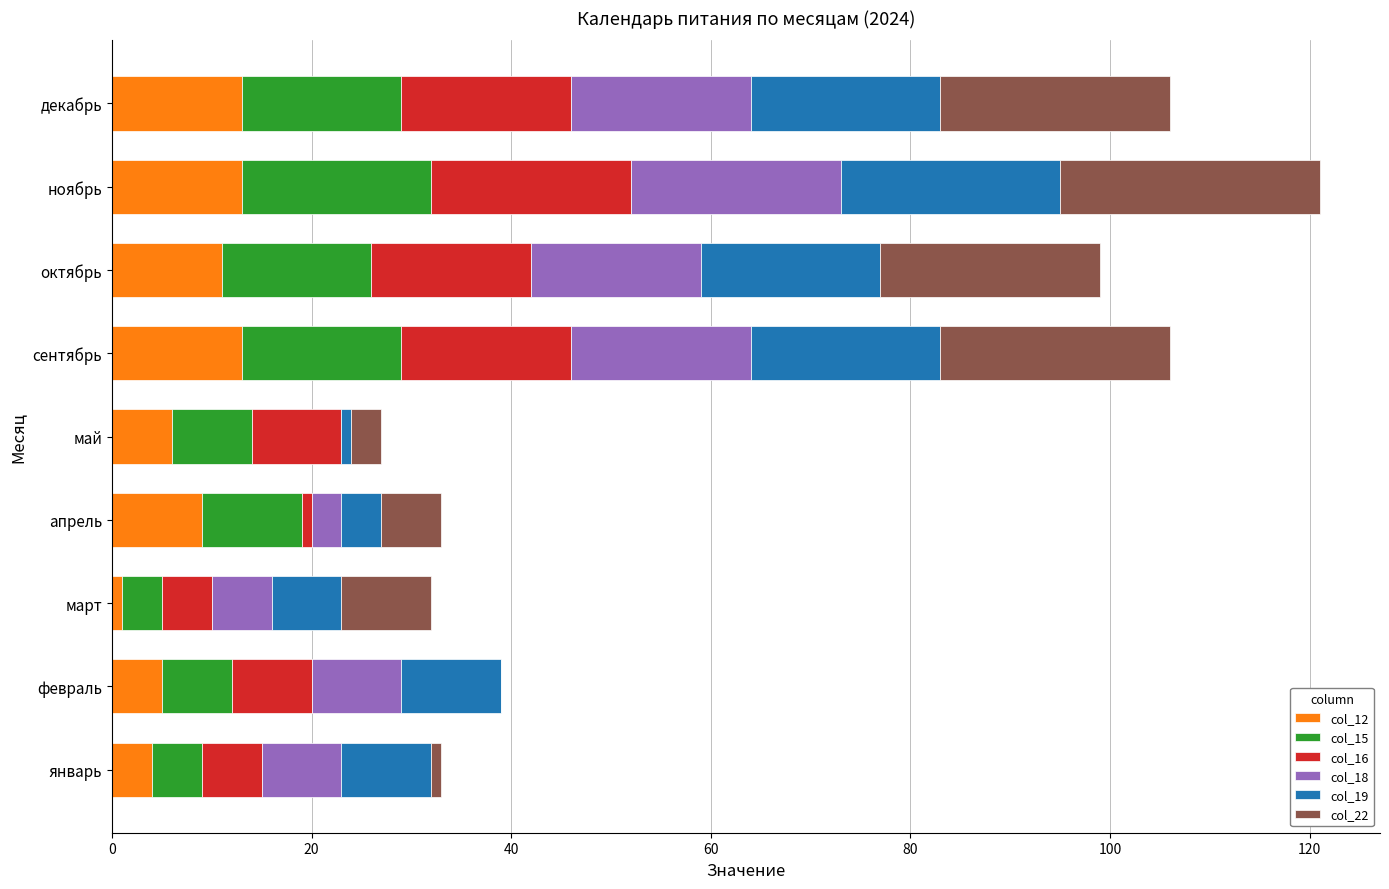

What are all the series names shown in the legend?

col_12, col_15, col_16, col_18, col_19, col_22